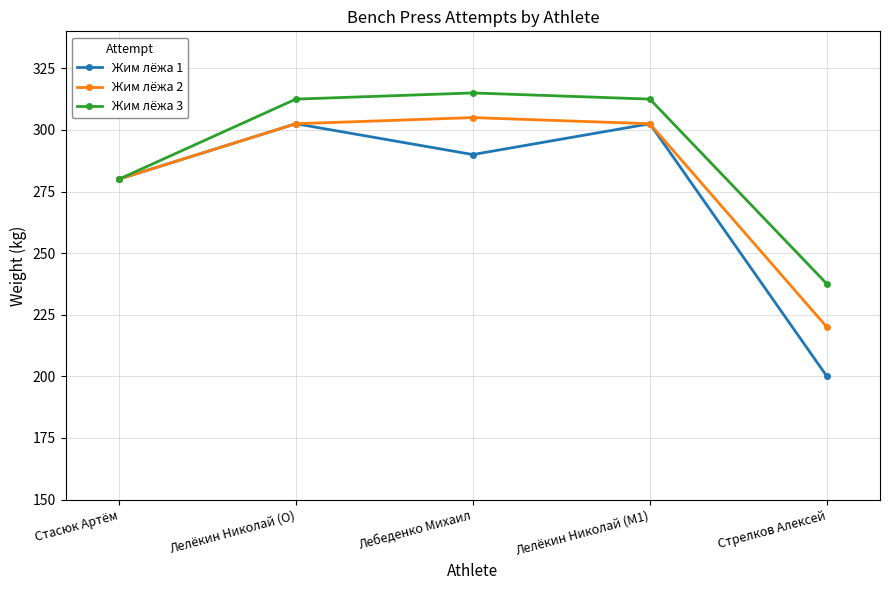

Which series has the largest range (max minus min)?

Жим лёжа 1